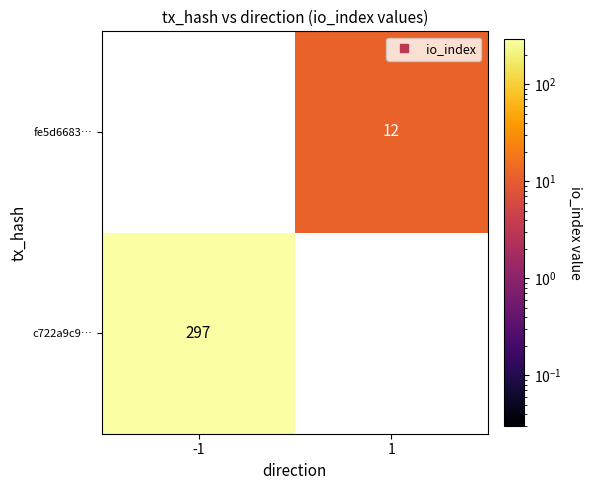

What is the smallest value displayed?

12.0